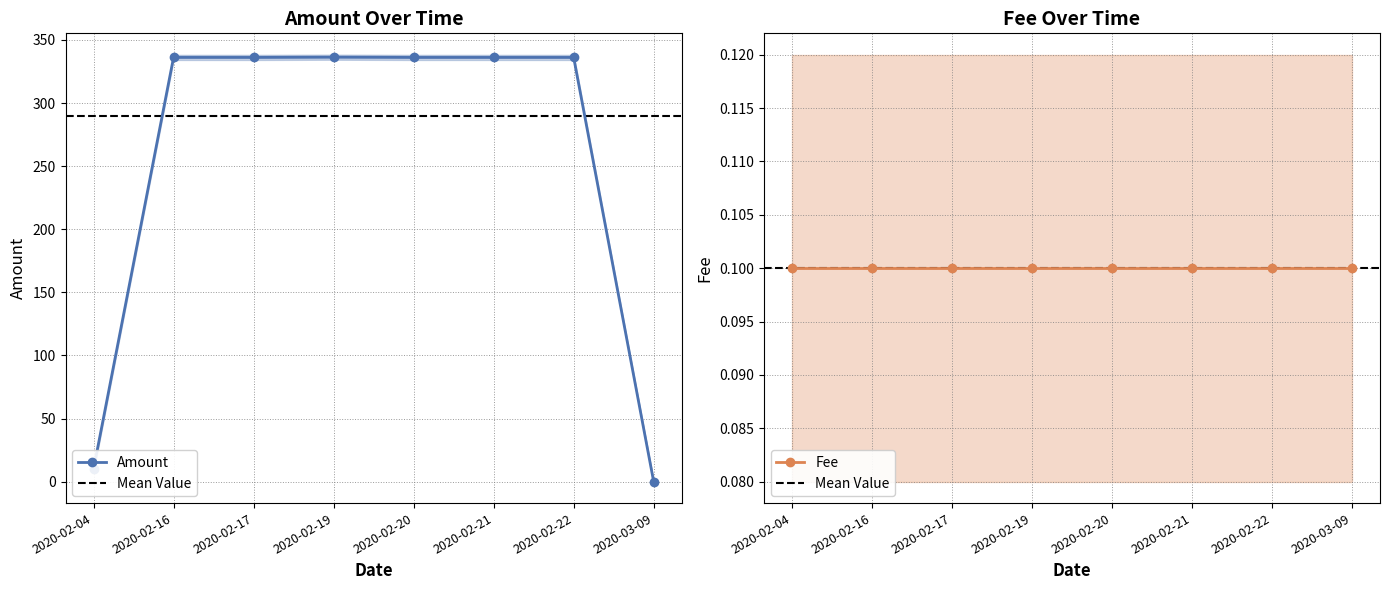

What is the change in value from 2020-02-04 to 2020-02-19?

+326.3